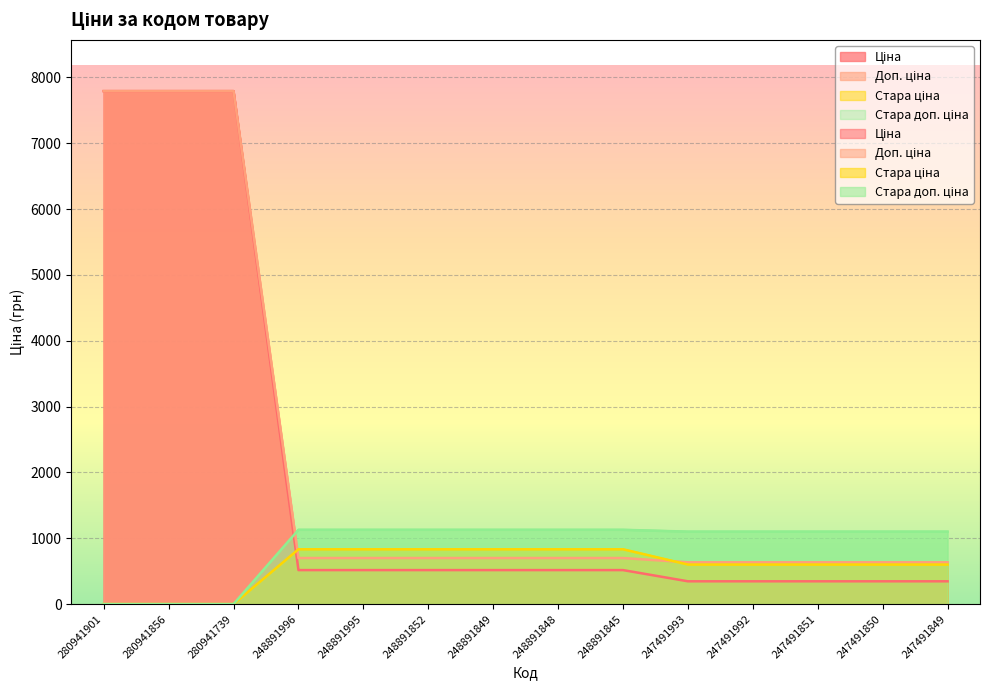

How many intersections are there between Доп. ціна and Стара ціна?

2